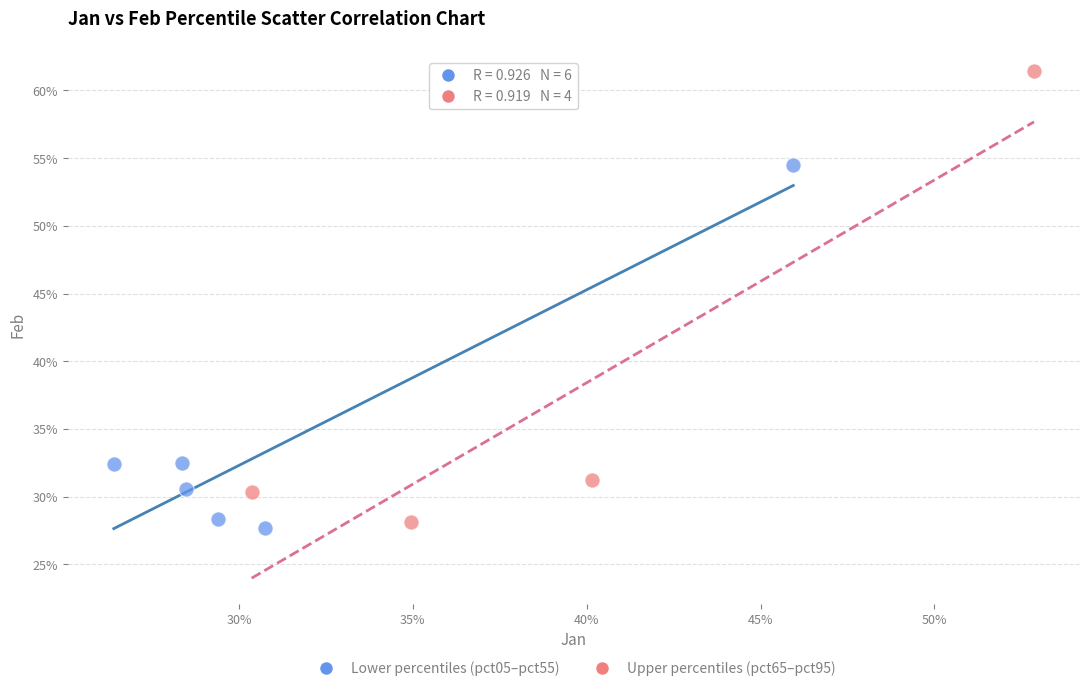

Which series has the widest spread of Y values?

Upper percentiles (pct65–pct95)